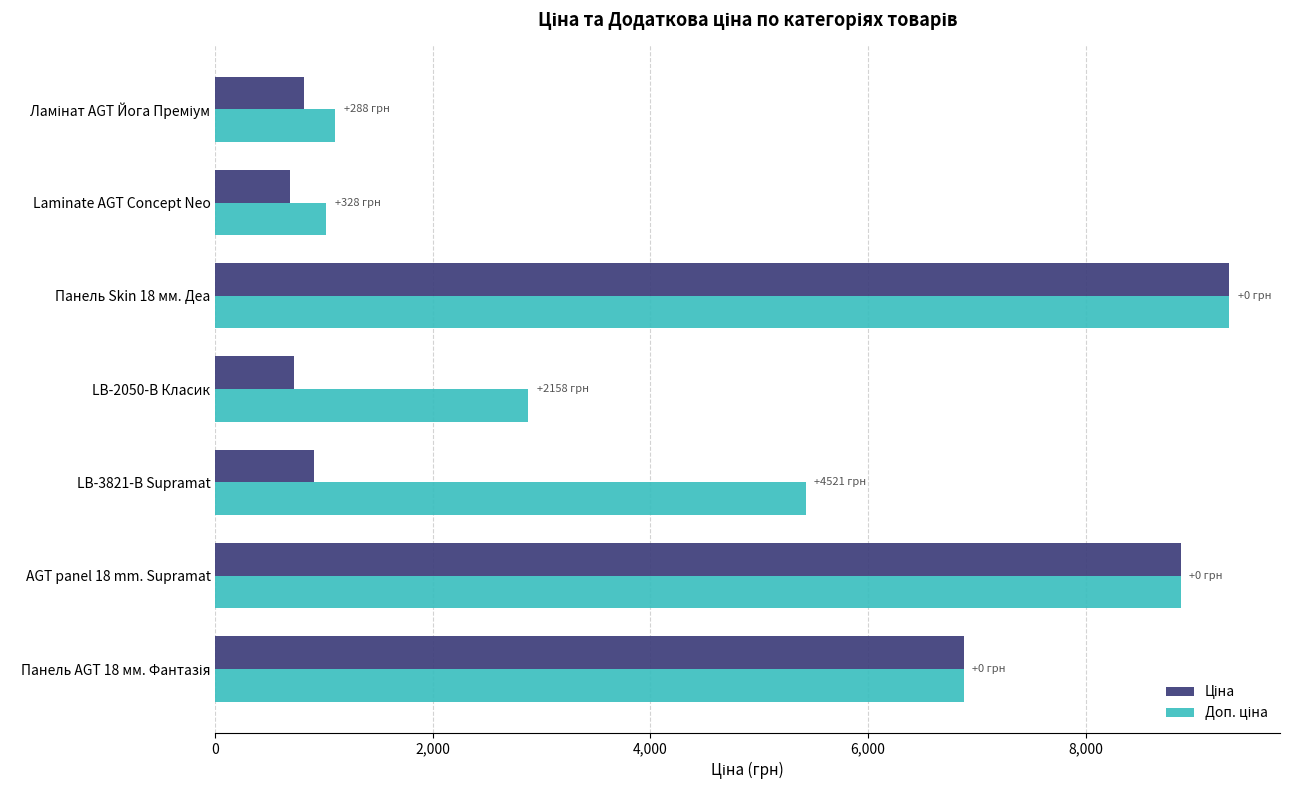

What is the difference between the highest and lowest values at Laminate AGT Concept Neo?

328.7